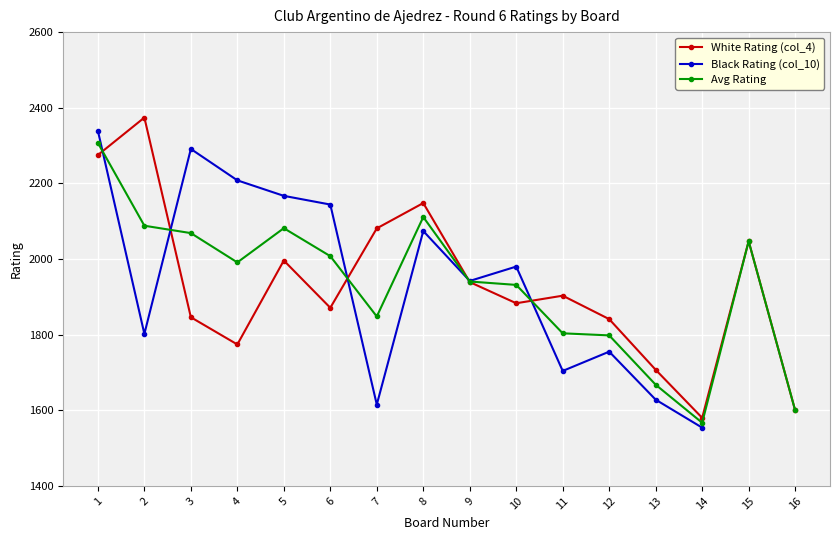

Where does the White Rating (col_4) series first go above 1903?

1